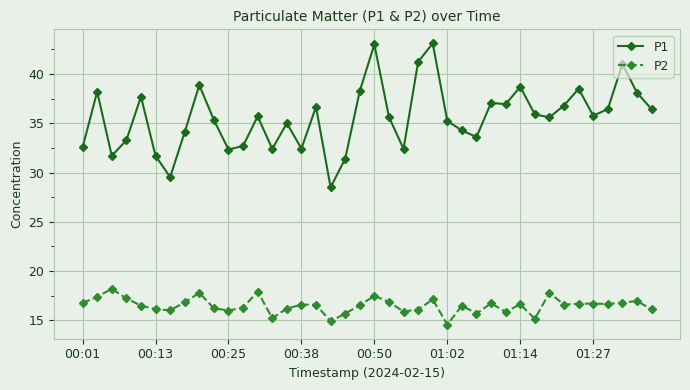

What is the smallest value displayed?

14.6